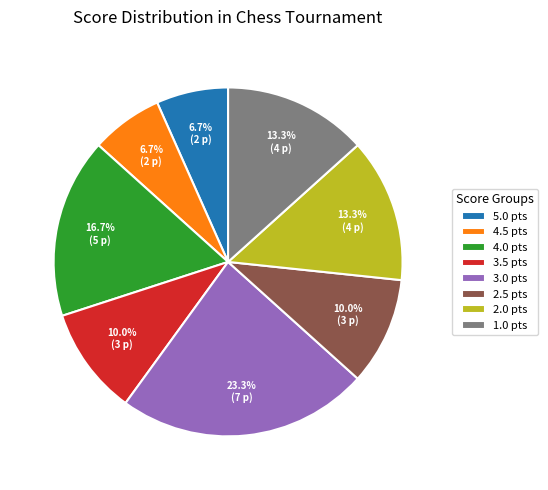

Does any single category account for the majority?

No